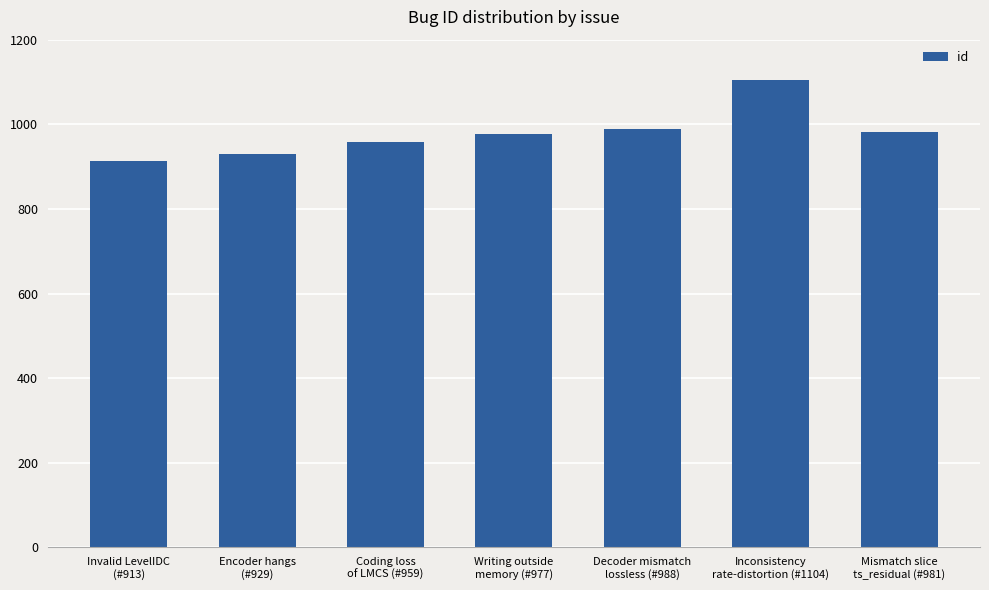

What is the ratio of the value at Writing outside
memory (#977) to the value at Invalid LevelIDC
(#913)?

1.1